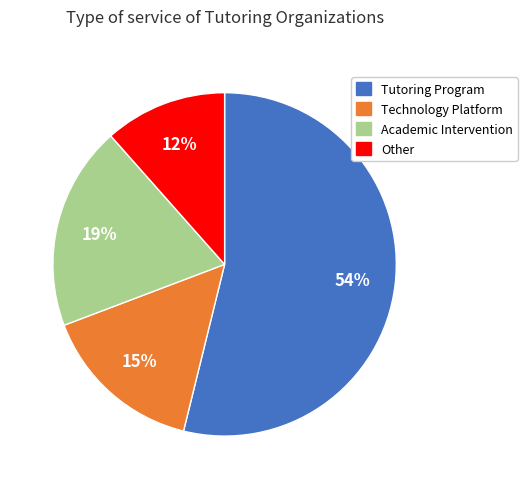

Does any single category account for the majority?

Yes